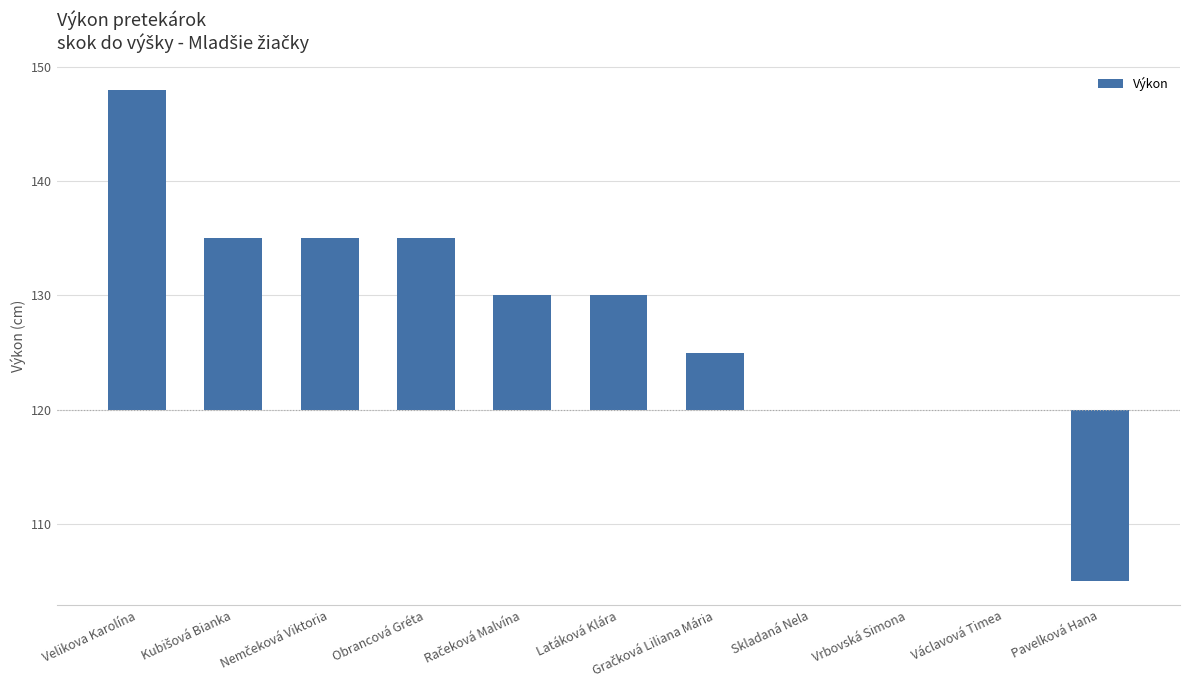

List the labels in order of value, largest first.

Velikova Karolína, Kubišová Bianka, Nemčeková Viktoria, Obrancová Gréta, Račeková Malvína, Latáková Klára, Gračková Liliana Mária, Skladaná Nela, Vrbovská Simona, Václavová Timea, Pavelková Hana